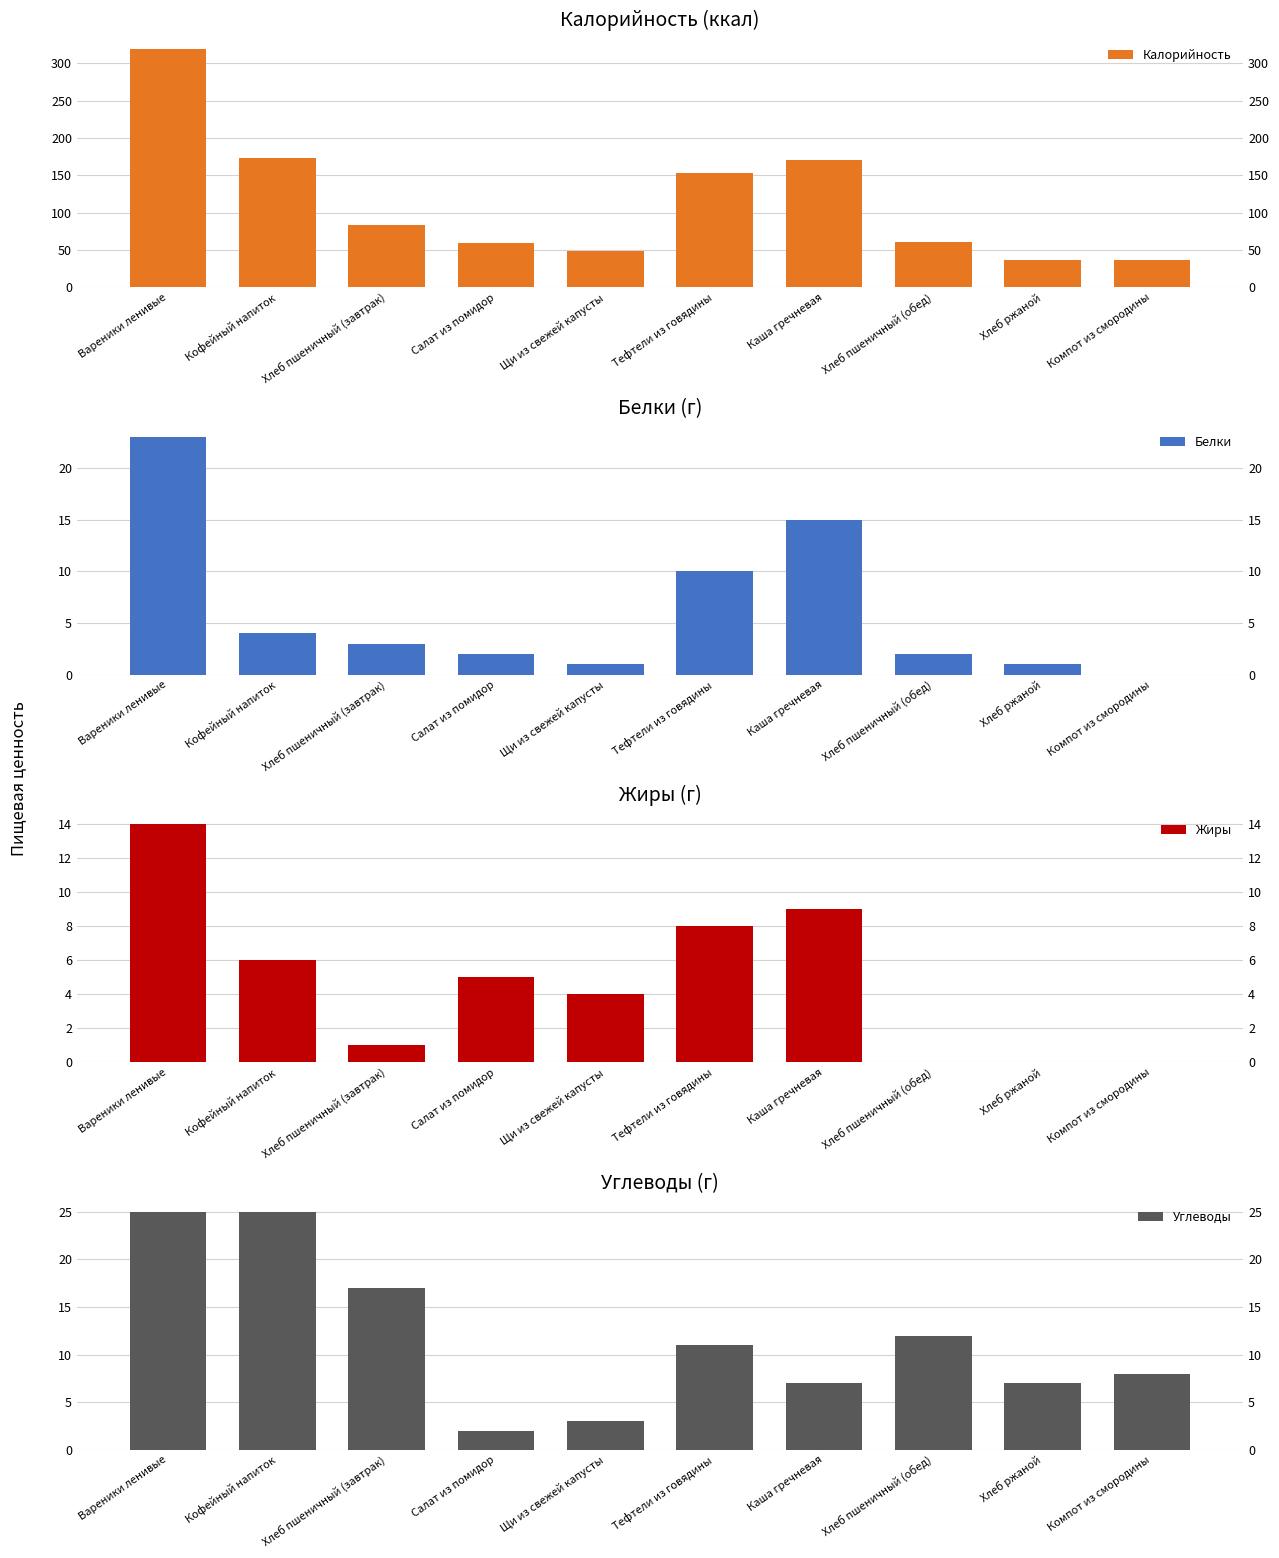

Which category has the lowest value across all series?

Компот из смородины